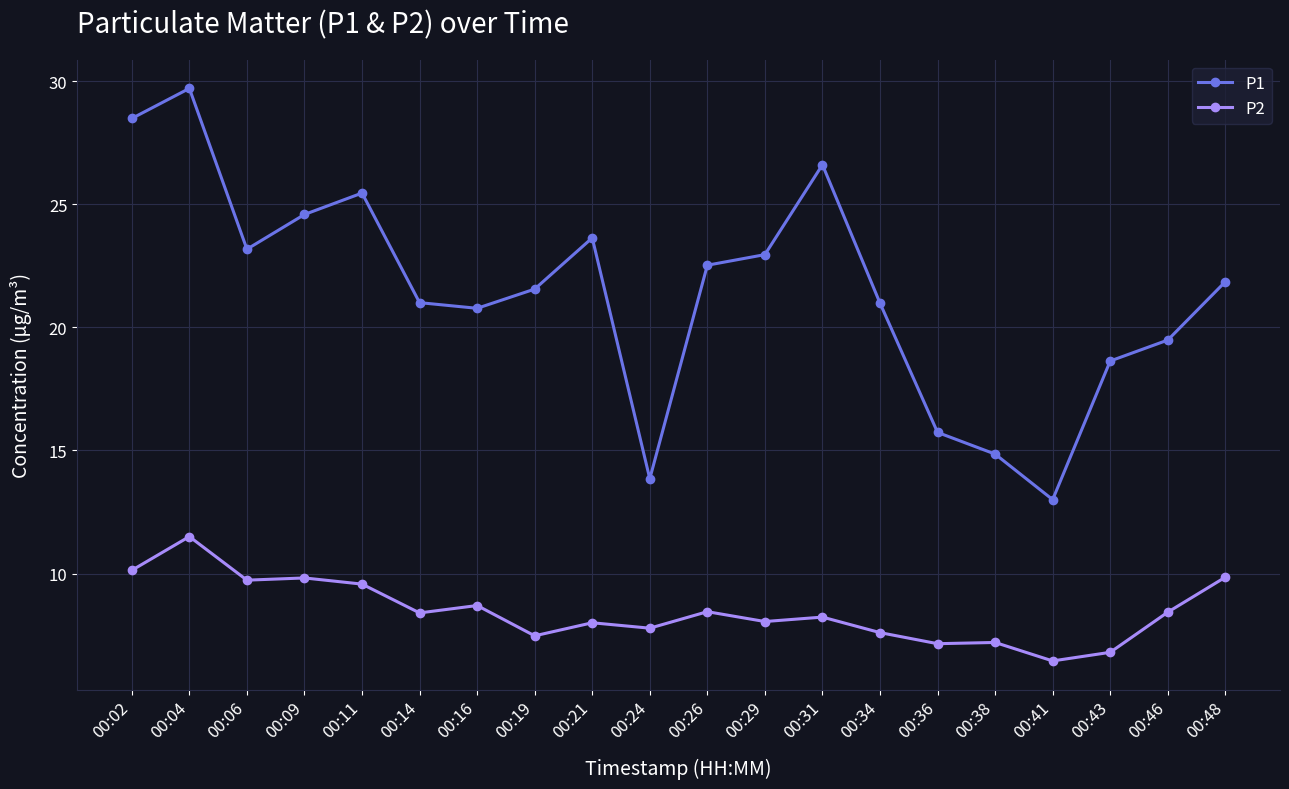

How many categories are shown in the chart?

20